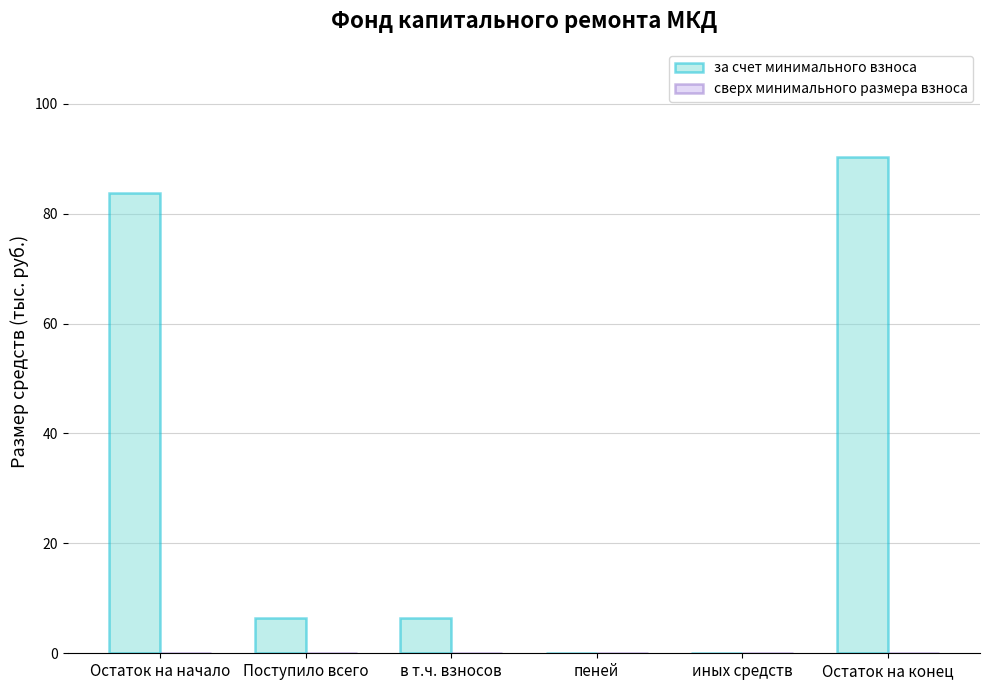

What is the sum of all values?

187.2